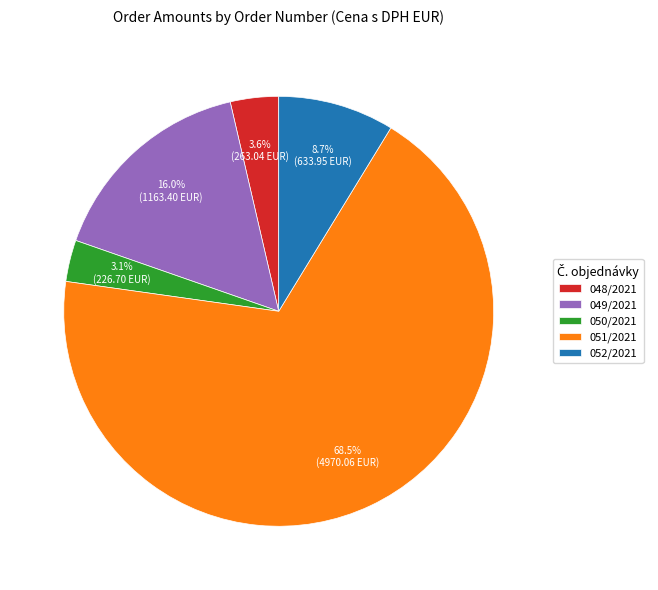

Which slice is the smallest?

050/2021